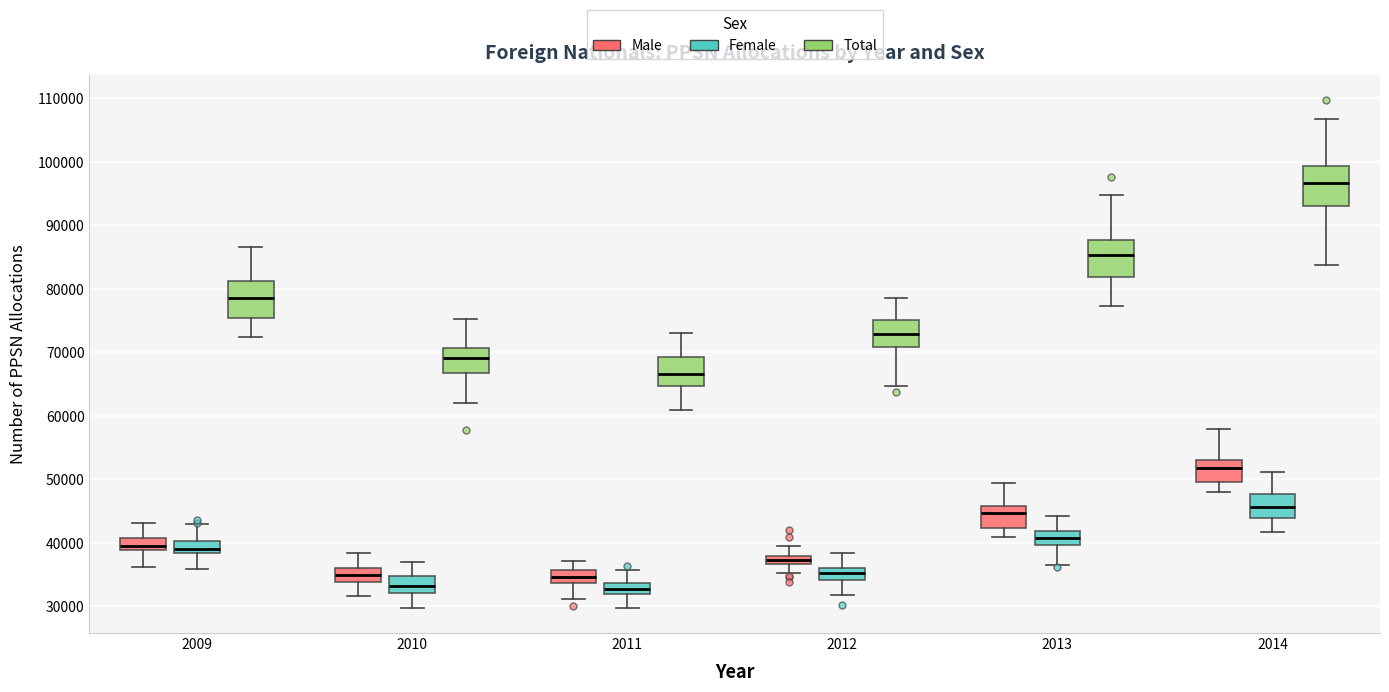

Where is the upper edge of the box for 2013 (Female) on the y-axis? The values are not printed on the chart, so give them approximately, as read against the axis.

42000